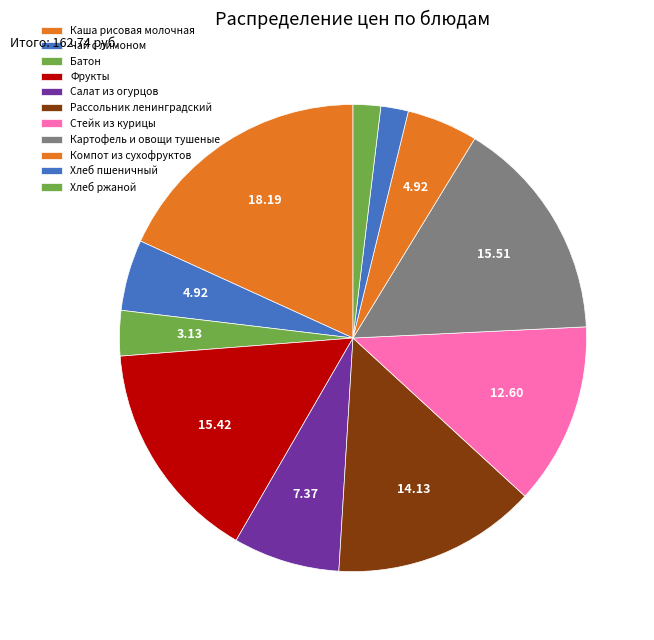

Count the number of slices in the pie.

11